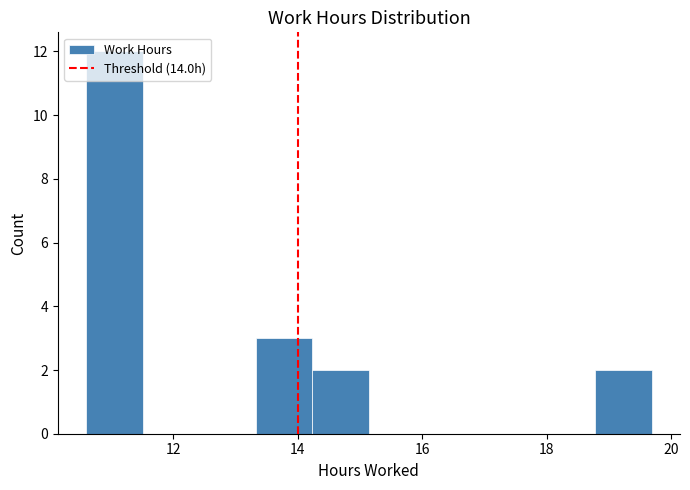

What is the height of the bar covering 13.4 to 14.2 on the x-axis? Neither the bar edges nor the heights are printed on the chart, so give them approximately, as read against the axes.

3